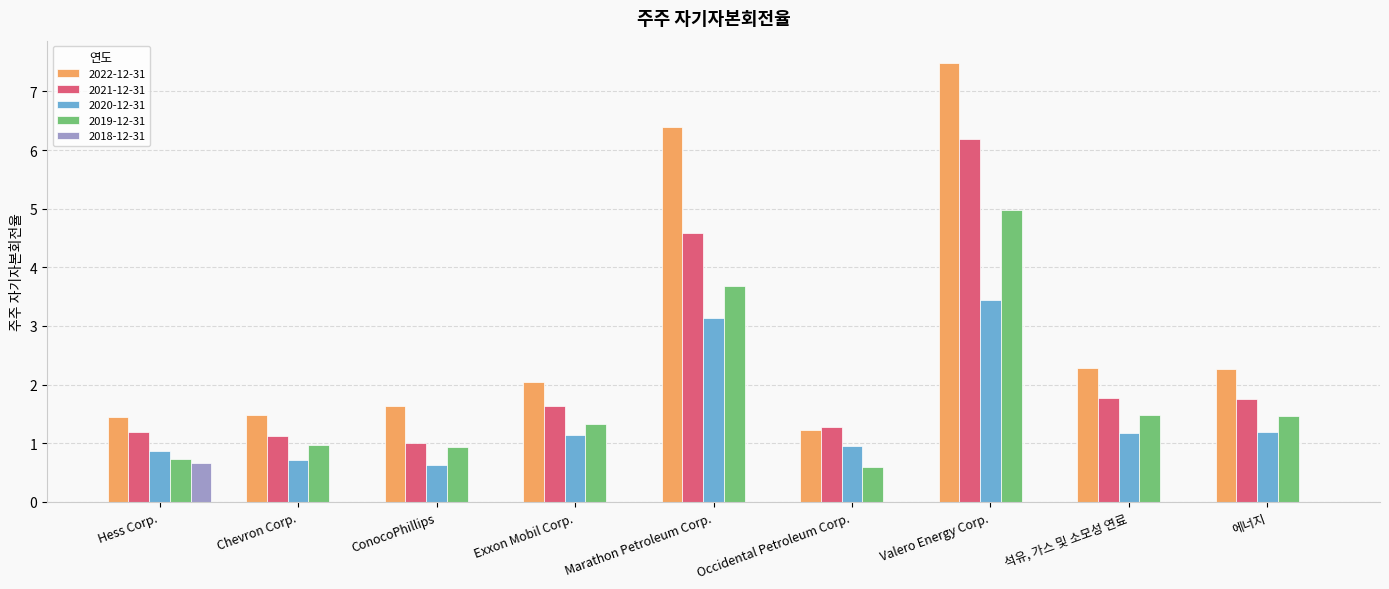

At which category is the sum across all series the highest?

Valero Energy Corp.